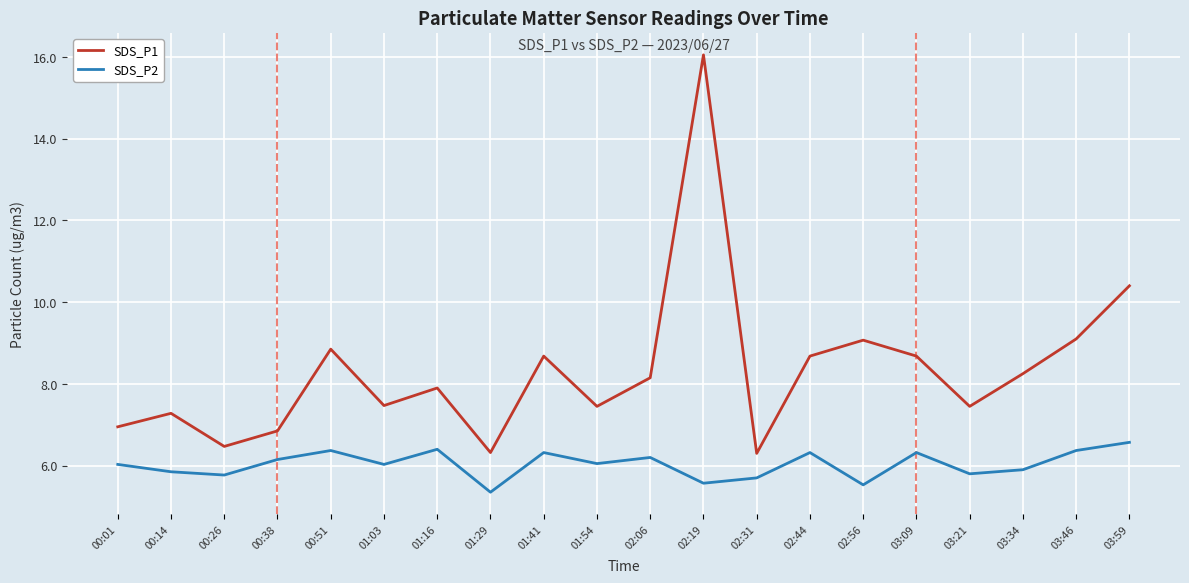

True or false: SDS_P2 has more than 2 points higher than both neighbors.

True